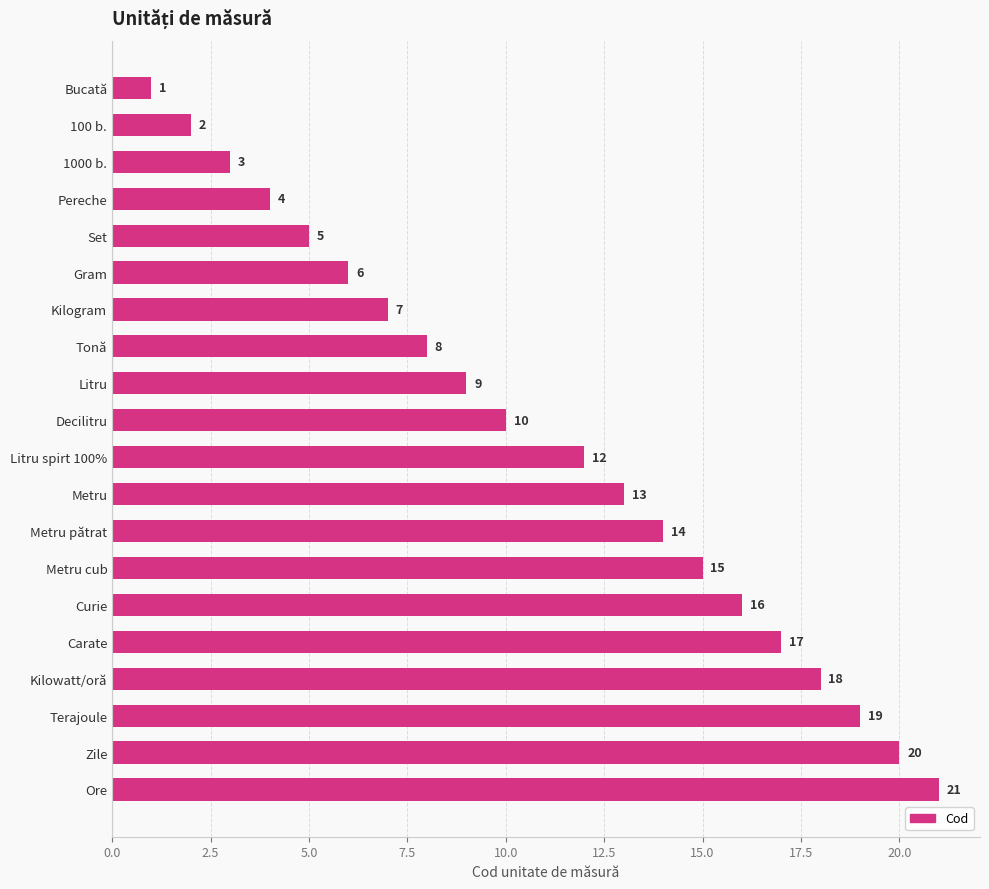

How many categories are shown in the chart?

20